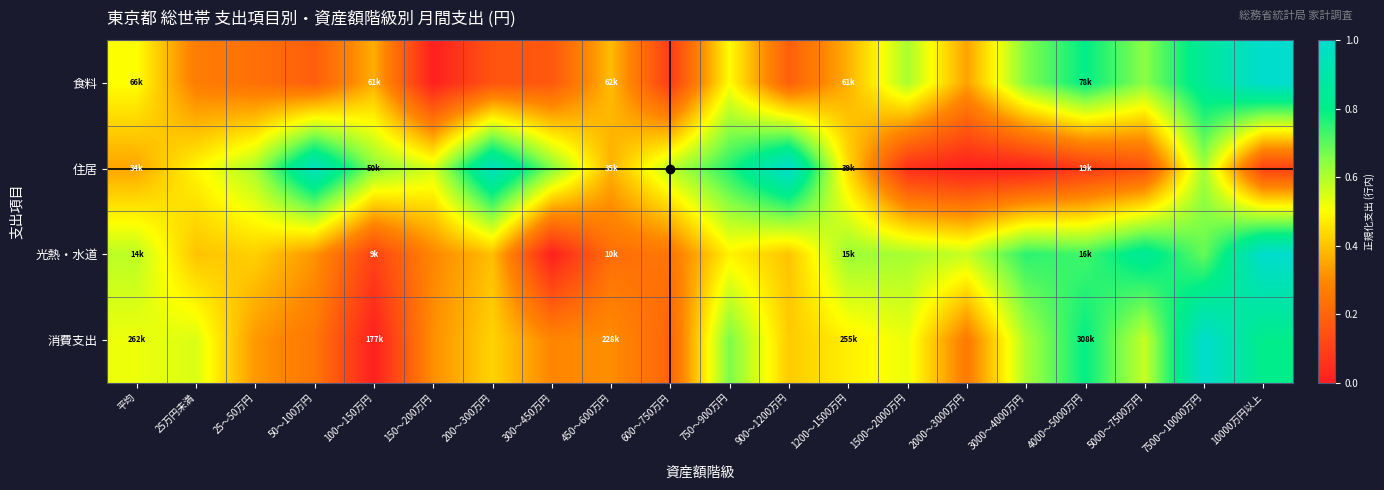

Reading left to right, list all the values displayed in this chart.

食料: 平均=0.5	25万円未満=0.3	25～50万円=0.2	50～100万円=0.2	100～150万円=0.4	150～200万円=0.0	200～300万円=0.2	300～450万円=0.2	450～600万円=0.4	600～750万円=0.1	750～900万円=0.5	900～1200万円=0.2	1200～1500万円=0.4	1500～2000万円=0.6	2000～3000万円=0.3	3000～4000万円=0.7	4000～5000万円=0.8	5000～7500万円=0.6	7500～10000万円=0.9	10000万円以上=1.0
住居: 平均=0.4	25万円未満=0.5	25～50万円=0.6	50～100万円=1.0	100～150万円=0.6	150～200万円=0.6	200～300万円=1.0	300～450万円=0.7	450～600万円=0.4	600～750万円=0.6	750～900万円=0.8	900～1200万円=1.0	1200～1500万円=0.4	1500～2000万円=0.0	2000～3000万円=0.0	3000～4000万円=0.0	4000～5000万円=0.1	5000～7500万円=0.1	7500～10000万円=0.6	10000万円以上=0.1
光熱・水道: 平均=0.6	25万円未満=0.4	25～50万円=0.4	50～100万円=0.3	100～150万円=0.1	150～200万円=0.3	200～300万円=0.4	300～450万円=0.0	450～600万円=0.2	600～750万円=0.3	750～900万円=0.5	900～1200万円=0.4	1200～1500万円=0.6	1500～2000万円=0.6	2000～3000万円=0.6	3000～4000万円=0.8	4000～5000万円=0.7	5000～7500万円=0.8	7500～10000万円=0.7	10000万円以上=1.0
消費支出: 平均=0.5	25万円未満=0.5	25～50万円=0.3	50～100万円=0.3	100～150万円=0.0	150～200万円=0.3	200～300万円=0.4	300～450万円=0.3	450～600万円=0.3	600～750万円=0.2	750～900万円=0.7	900～1200万円=0.4	1200～1500万円=0.5	1500～2000万円=0.5	2000～3000万円=0.3	3000～4000万円=0.6	4000～5000万円=0.8	5000～7500万円=0.6	7500～10000万円=1.0	10000万円以上=0.8